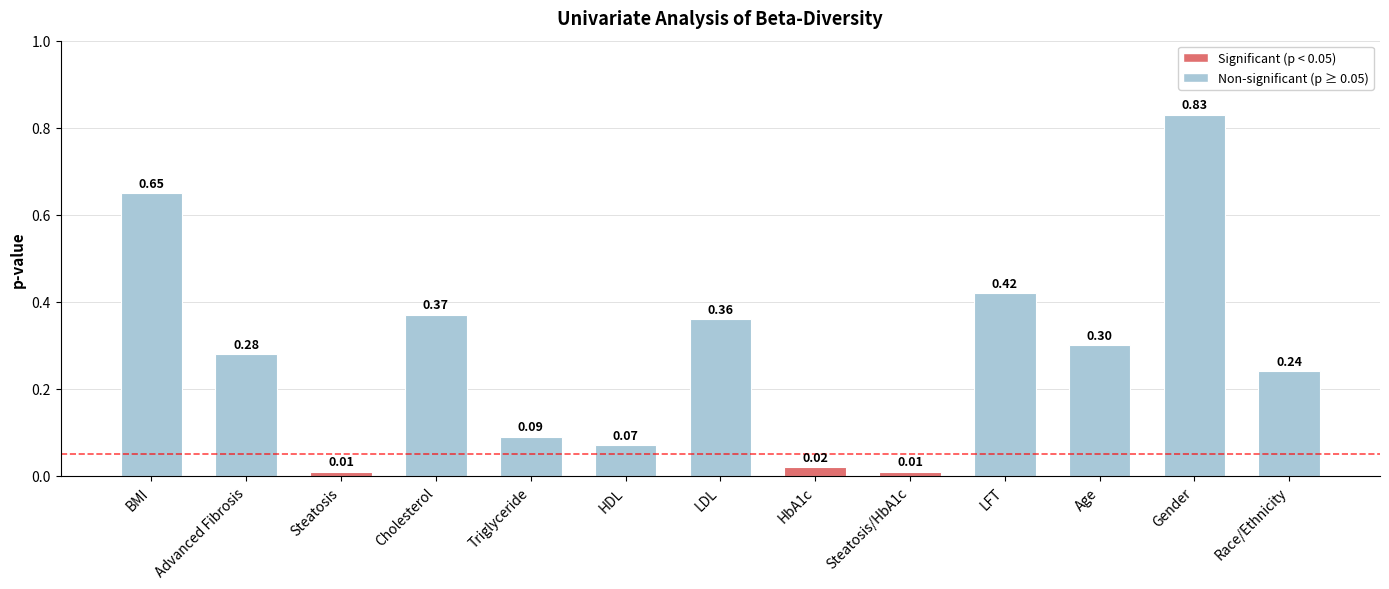

What is the change in value from Steatosis/HbA1c to Race/Ethnicity?

+0.2